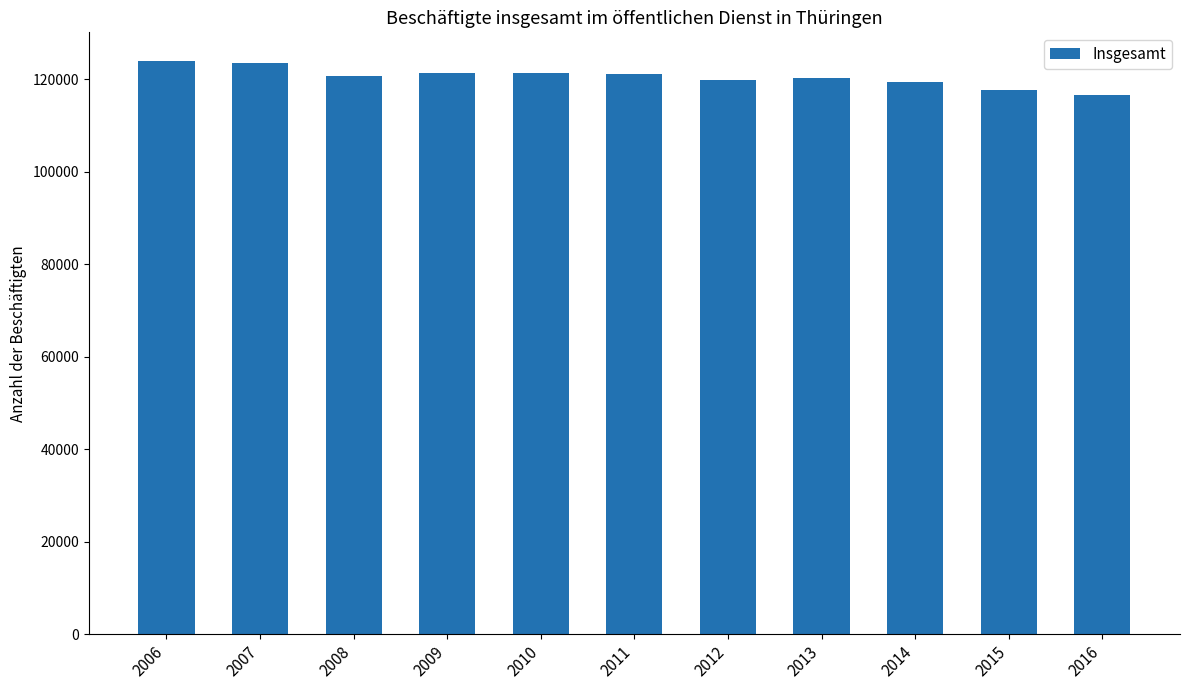

What is the sum of all values?

1325860